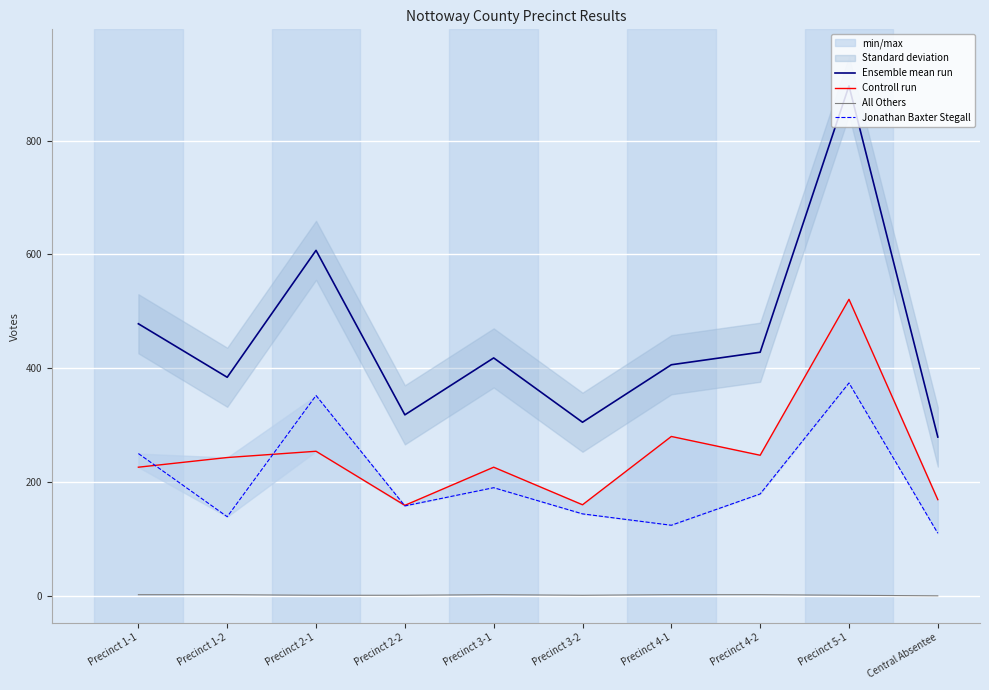

What is the difference between the Ensemble mean run values at Precinct 3-2 and Precinct 2-2?

13